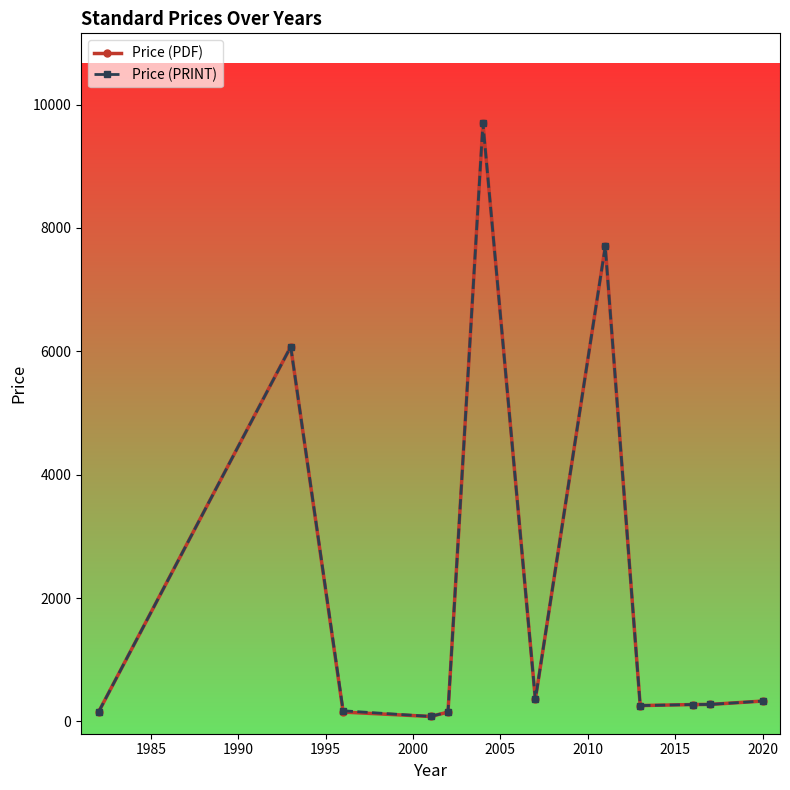

Count the number of categories in the chart.

12